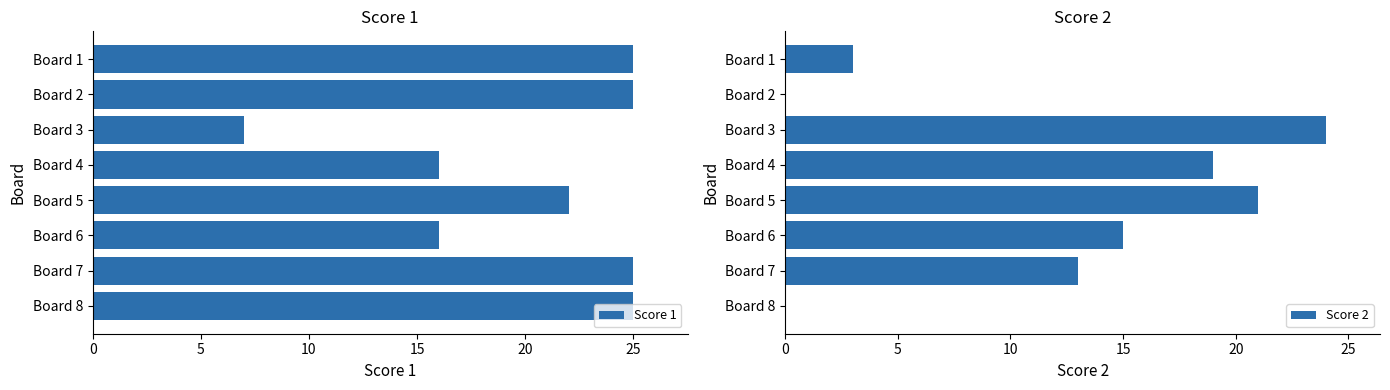

Which category has the highest value in the Score 2 series?

Board 3